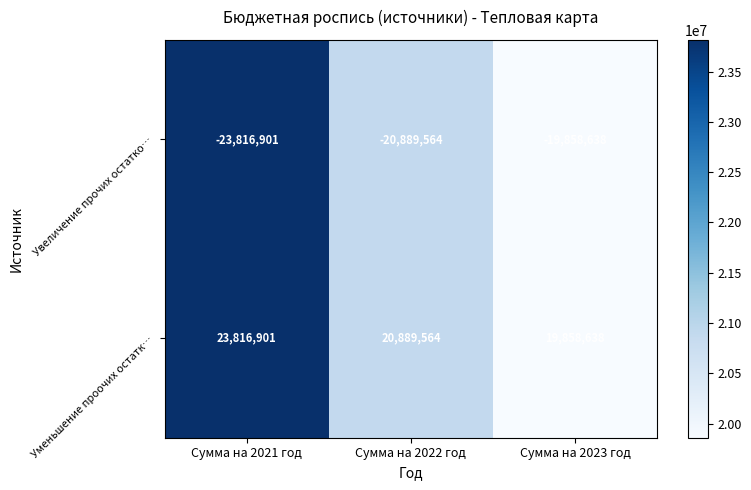

Reading right to left, list all the values displayed in this chart.

Увеличение прочих остатко…: Сумма на 2023 год=-19858638	Сумма на 2022 год=-20889564	Сумма на 2021 год=-23816901
Уменьшение проочих остатк…: Сумма на 2023 год=19858638	Сумма на 2022 год=20889564	Сумма на 2021 год=23816901